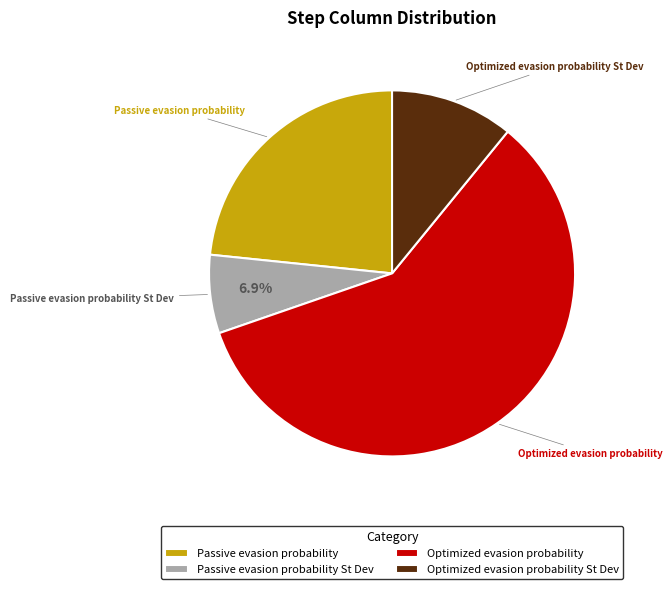

To the nearest percent, what is the average slice percentage?

25%